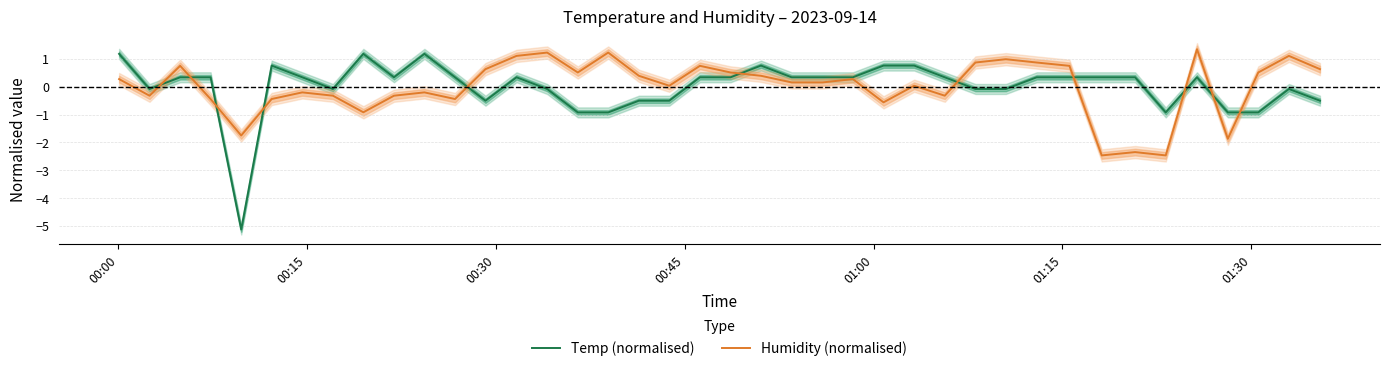

True or false: Temp (normalised) and Humidity (normalised) intersect in this chart.

True